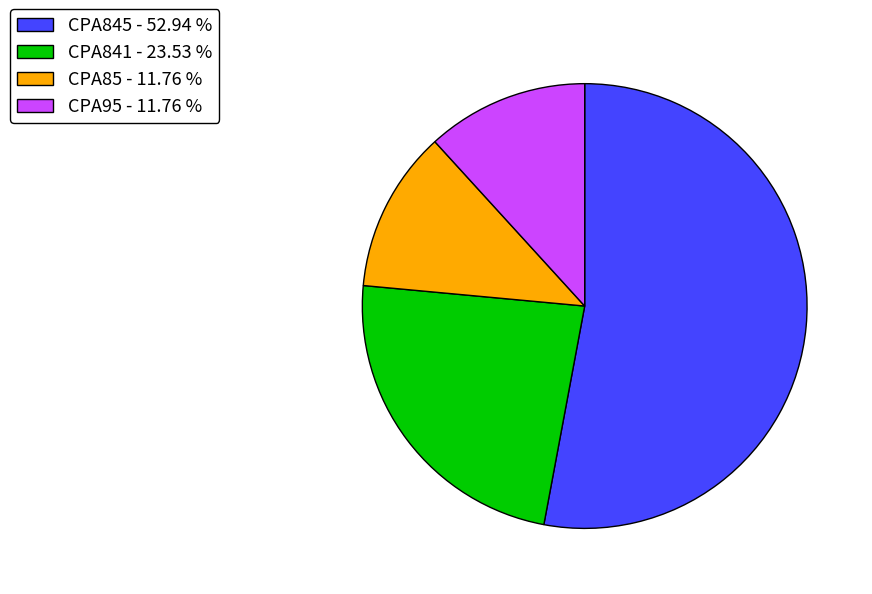

Approximately how many times larger is the value at CPA845 compared to CPA841?

2.2